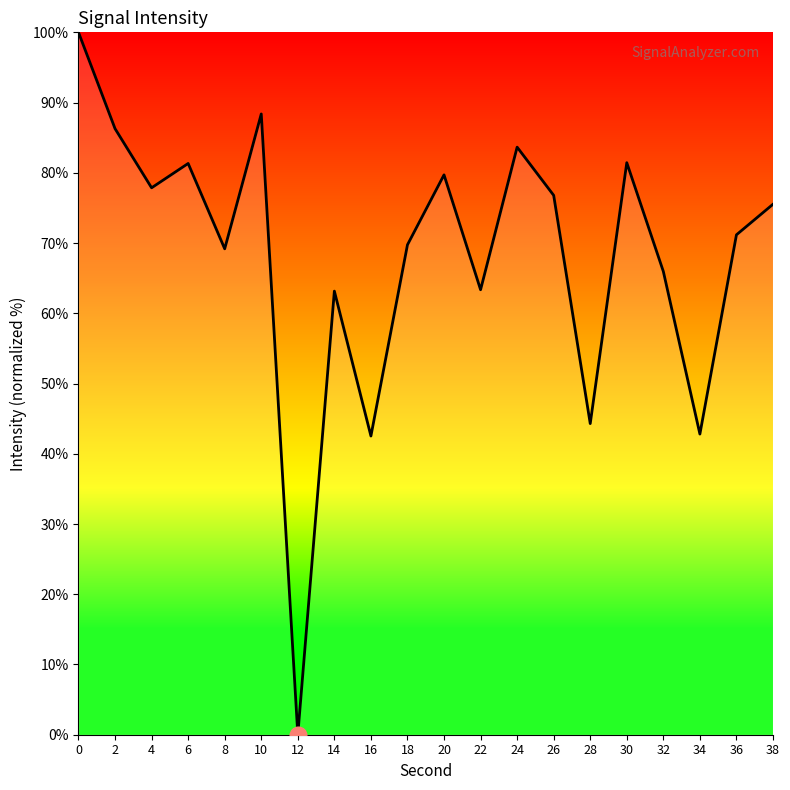

What is the difference between the second highest and minimum values?

88.4